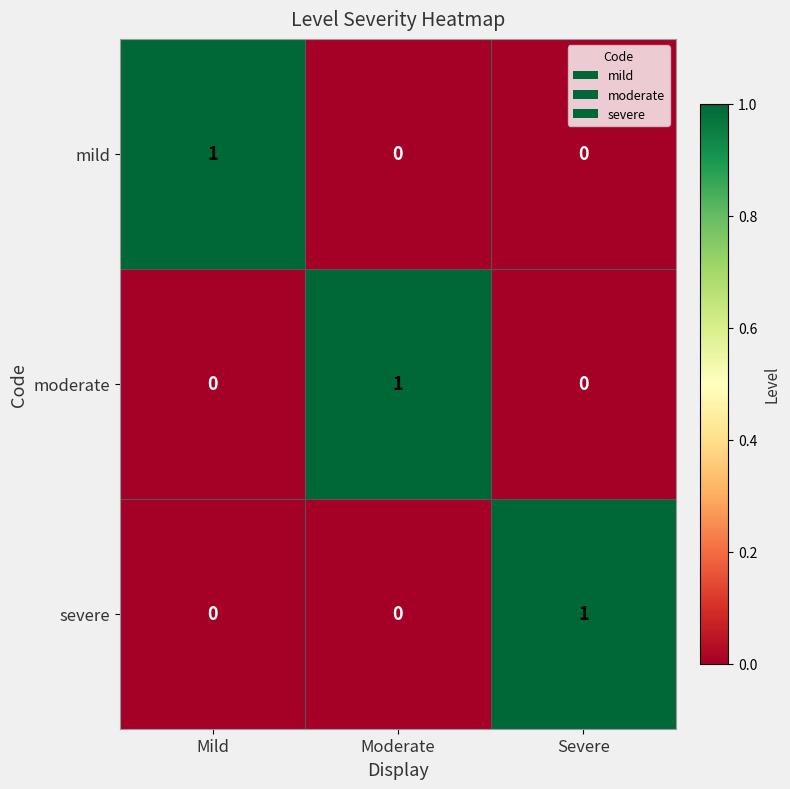

Count the moderate values in the range 0 to 1.

3